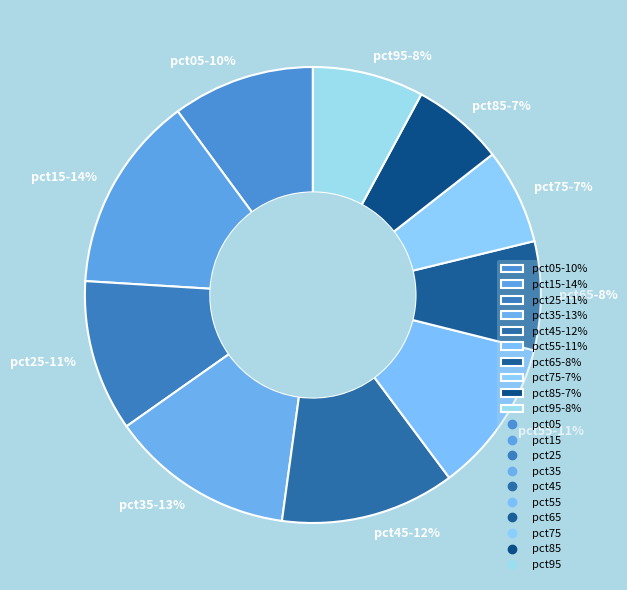

Is it true that pct55 is 26% of the pie?

False